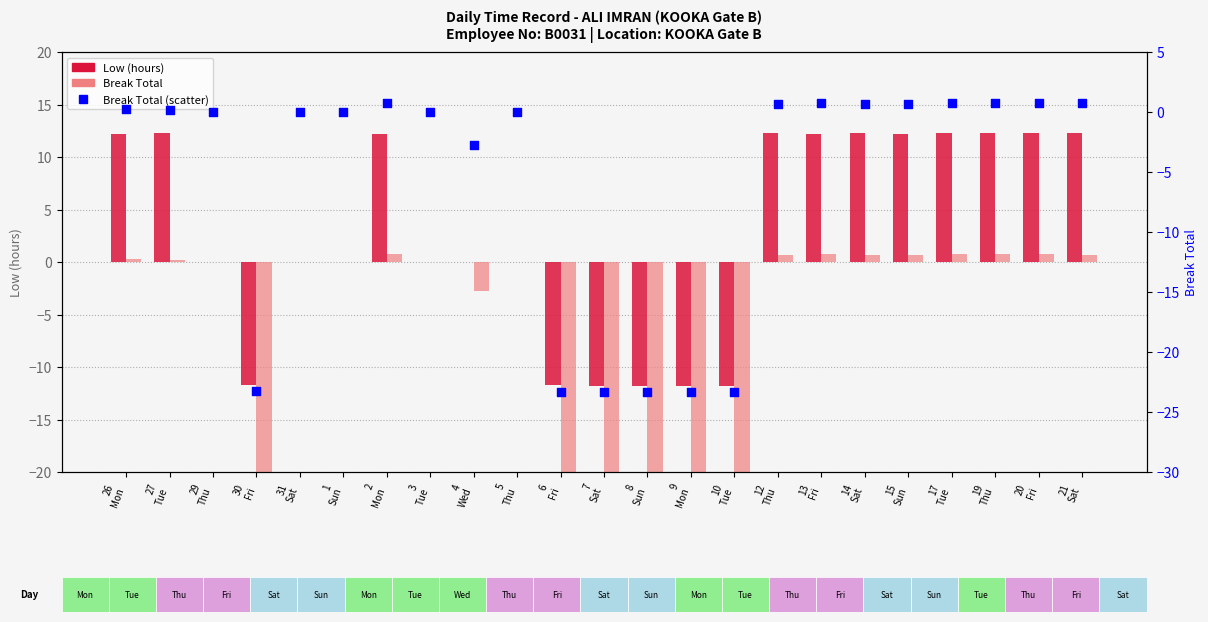

At how many categories does at least one series exceed 8?

11